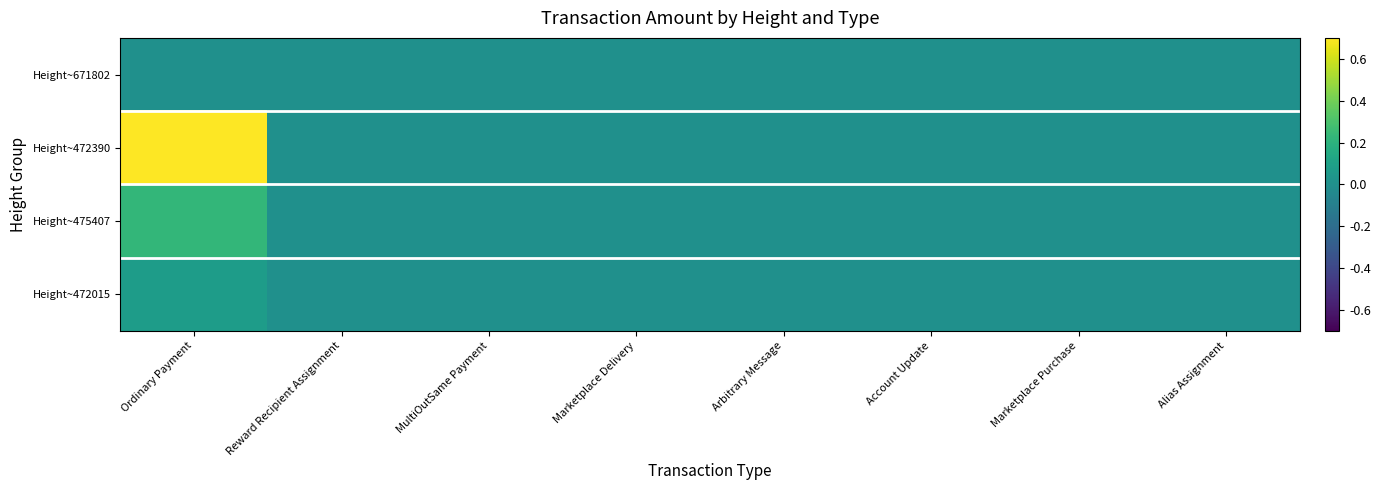

Reading left to right, list all the values displayed in this chart.

Height~671802: Ordinary Payment=0.0	Reward Recipient Assignment=0.0	MultiOutSame Payment=0.0	Marketplace Delivery=0.0	Arbitrary Message=0.0	Account Update=0.0	Marketplace Purchase=0.0	Alias Assignment=0.0
Height~472390: Ordinary Payment=0.7	Reward Recipient Assignment=0.0	MultiOutSame Payment=0.0	Marketplace Delivery=0.0	Arbitrary Message=0.0	Account Update=0.0	Marketplace Purchase=0.0	Alias Assignment=0.0
Height~475407: Ordinary Payment=0.2	Reward Recipient Assignment=0.0	MultiOutSame Payment=0.0	Marketplace Delivery=0.0	Arbitrary Message=0.0	Account Update=0.0	Marketplace Purchase=0.0	Alias Assignment=0.0
Height~472015: Ordinary Payment=0.1	Reward Recipient Assignment=0.0	MultiOutSame Payment=0.0	Marketplace Delivery=0.0	Arbitrary Message=0.0	Account Update=0.0	Marketplace Purchase=0.0	Alias Assignment=0.0